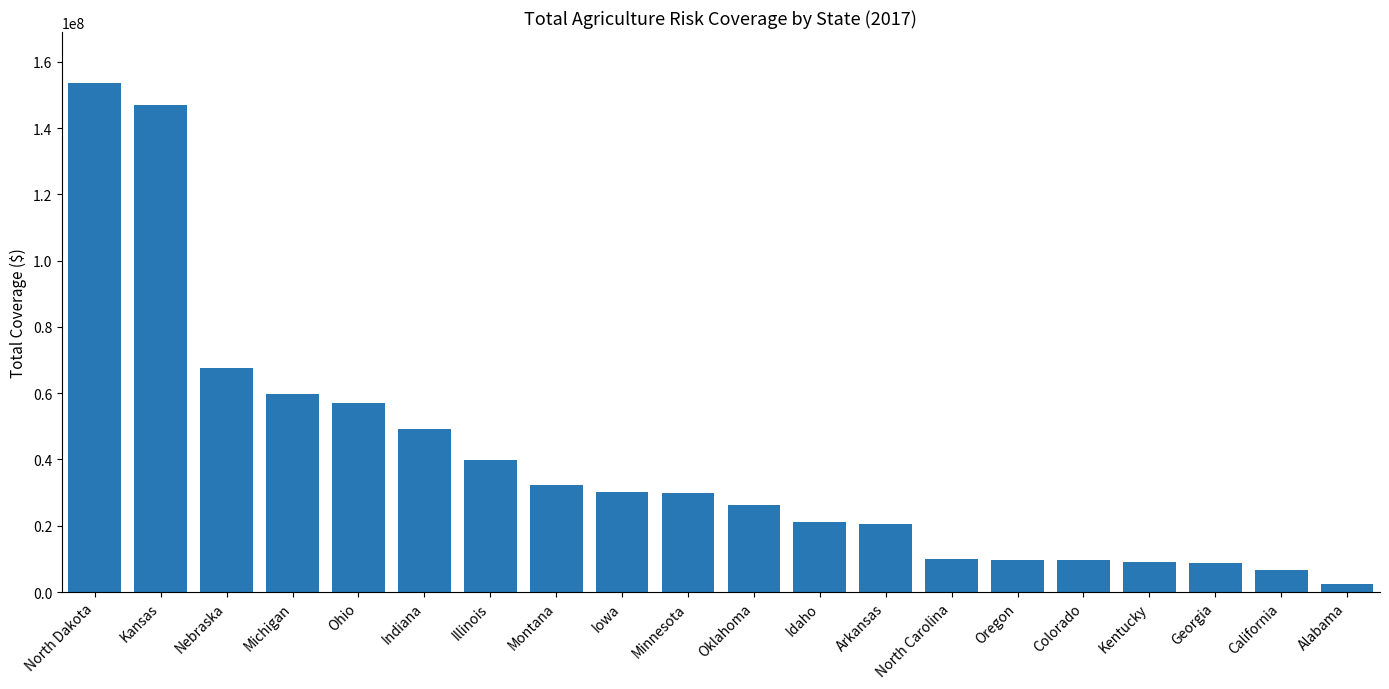

True or false: the data shows 15445981 at Minnesota.

False